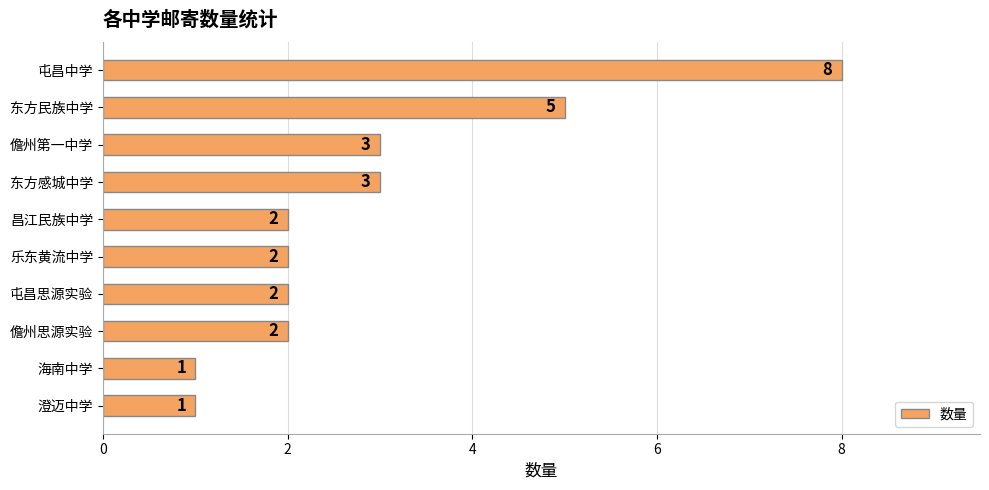

What is the approximate value at 儋州第一中学?

3